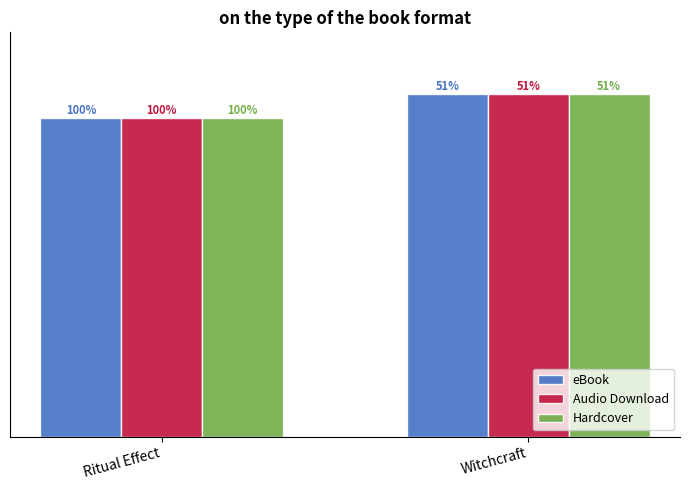

What is the label of the 2nd bar from the left?

Witchcraft